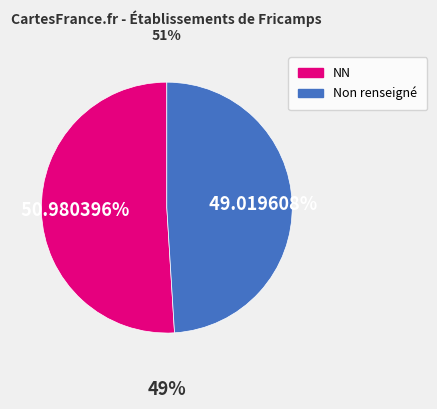

Is there any slice that represents more than half of the pie?

Yes